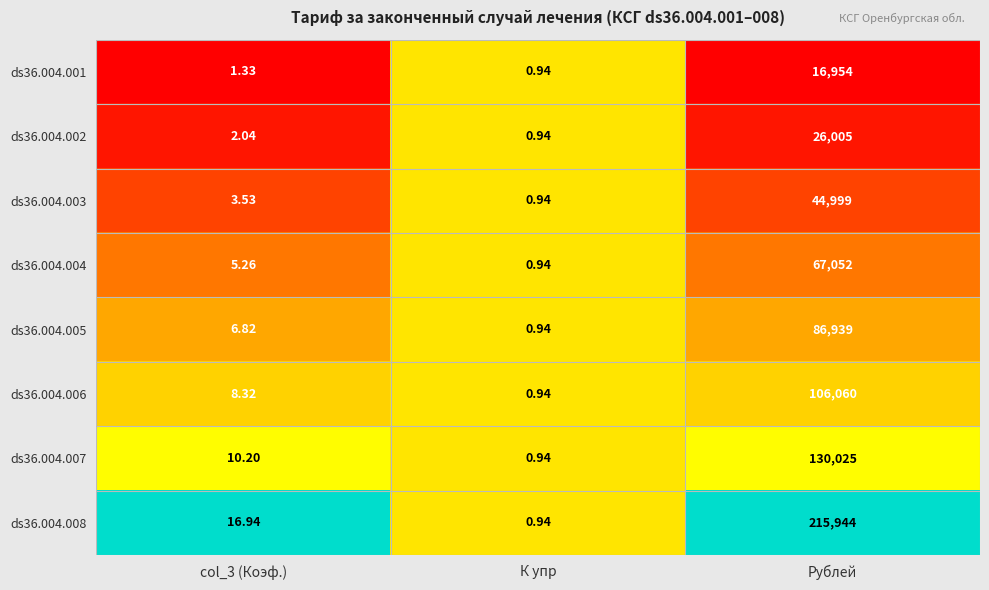

Rank the series by their maximum value, from highest to lowest.

ds36.004.008, ds36.004.007, ds36.004.006, ds36.004.005, ds36.004.004, ds36.004.003, ds36.004.002, ds36.004.001